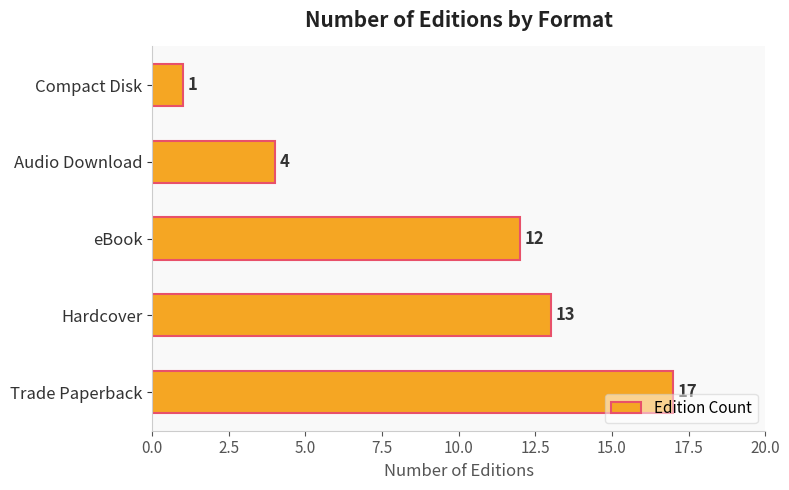

List the labels in order of value, smallest first.

Compact Disk, Audio Download, eBook, Hardcover, Trade Paperback